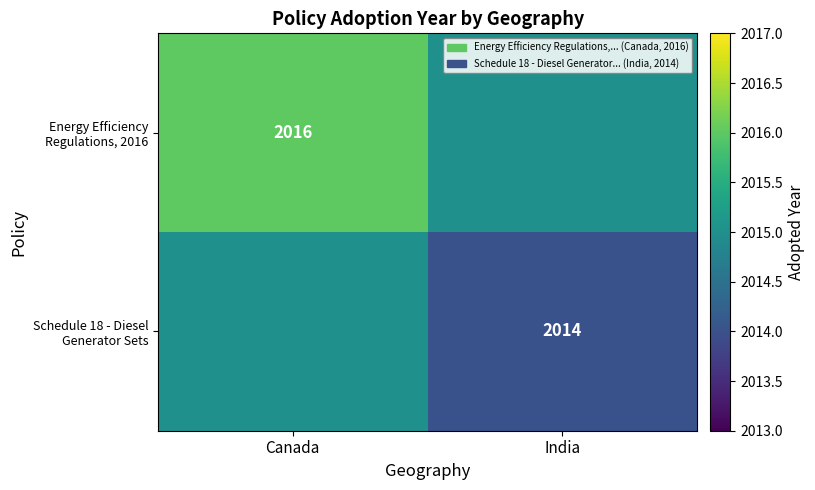

The Energy Efficiency Regulations, 2016 series shows 3350 at Canada. True or false?

False